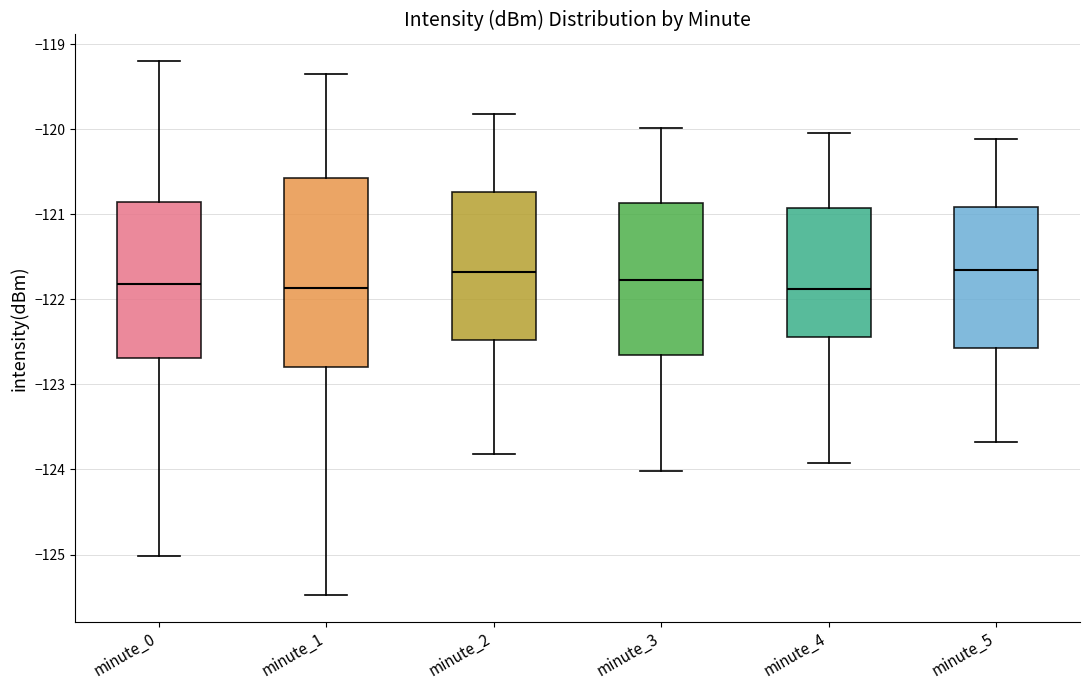

Where is the lower edge of the box for minute_1 on the y-axis? The values are not printed on the chart, so give them approximately, as read against the axis.

-122.8